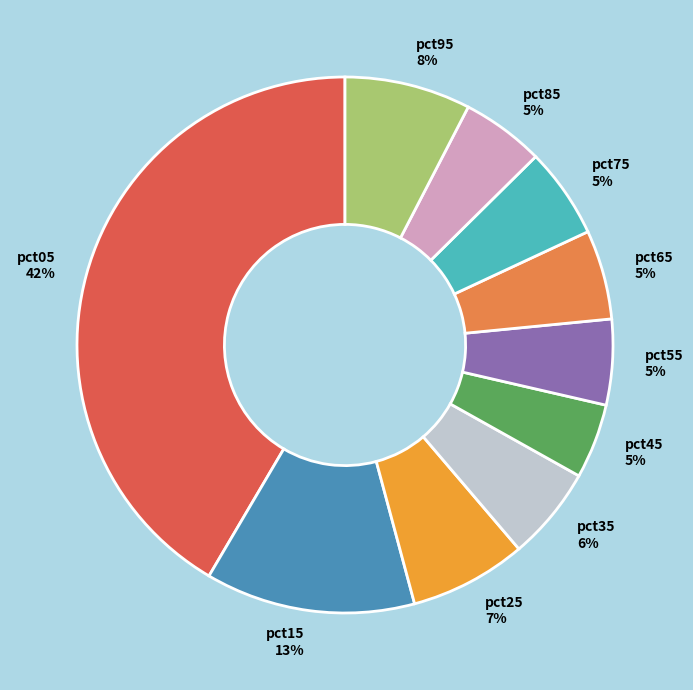

True or false: pct25 accounts for 1% of the total.

False